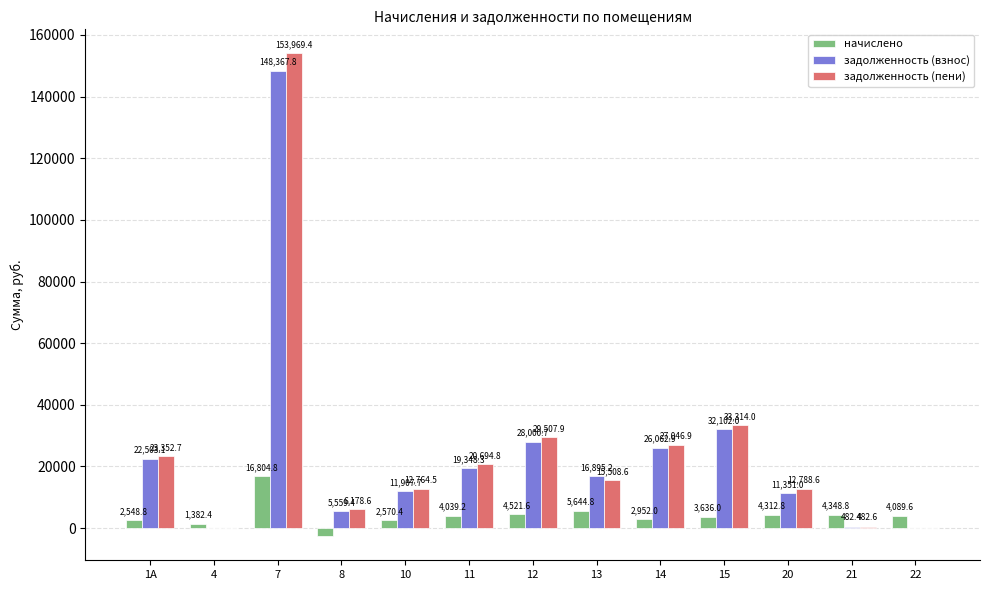

True or false: задолженность (пени) has a value of 23352.7 at 1А.

True